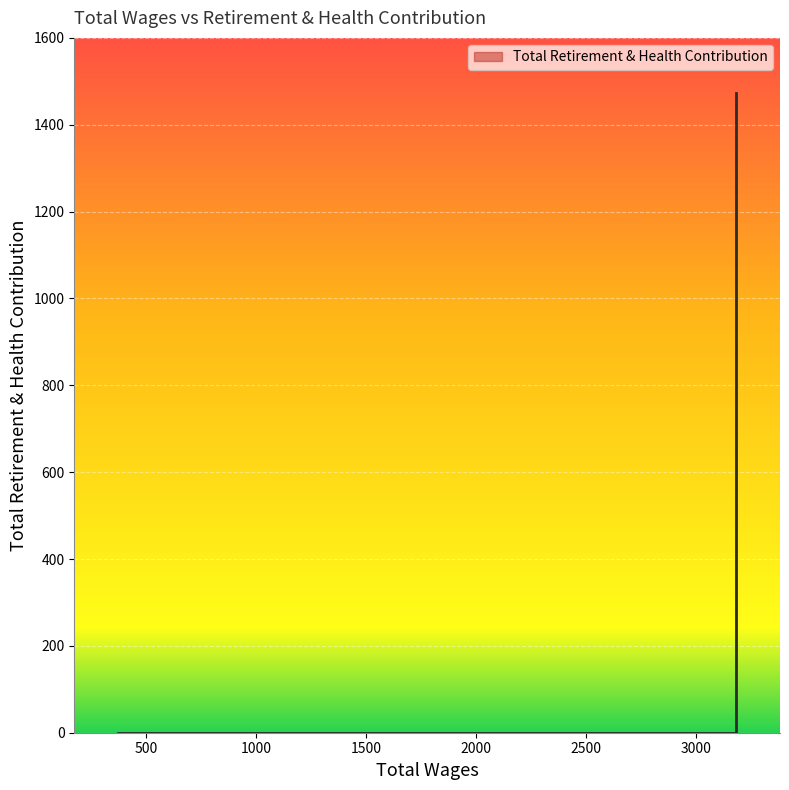

Which label corresponds to the largest value in the chart?

3180.0